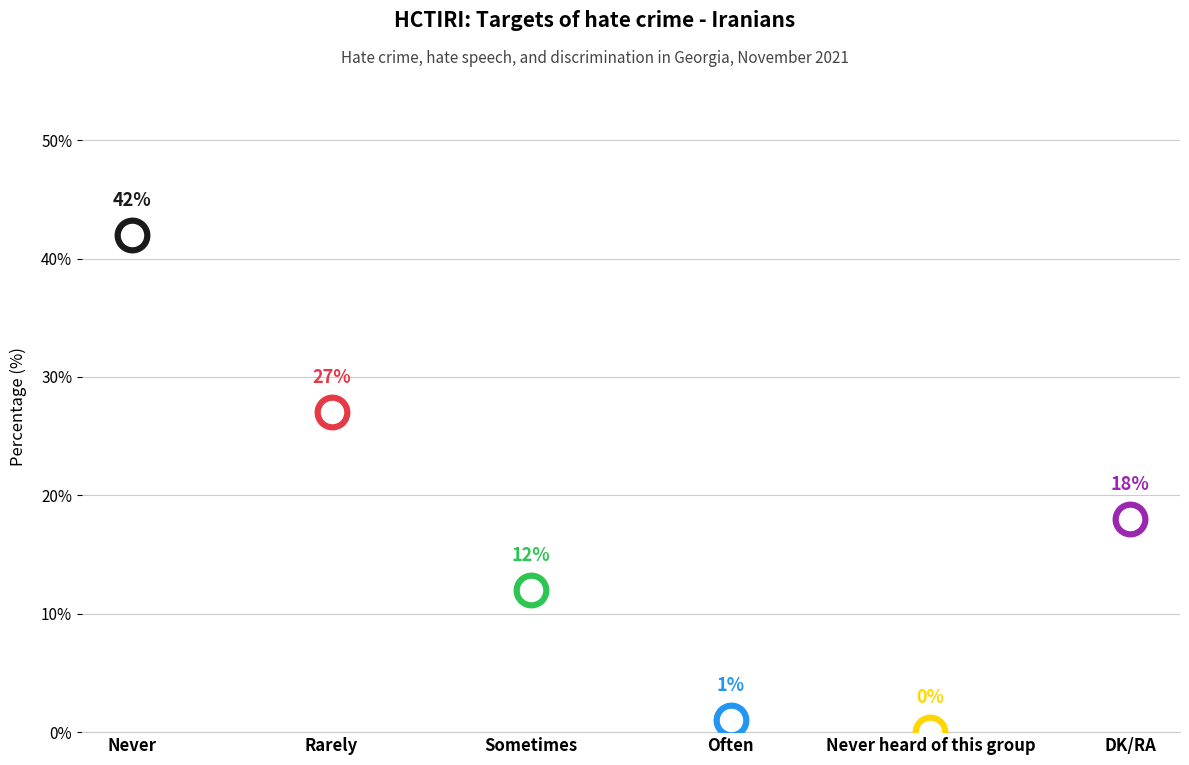

Between Never heard of this group and Often, which is larger?

Often